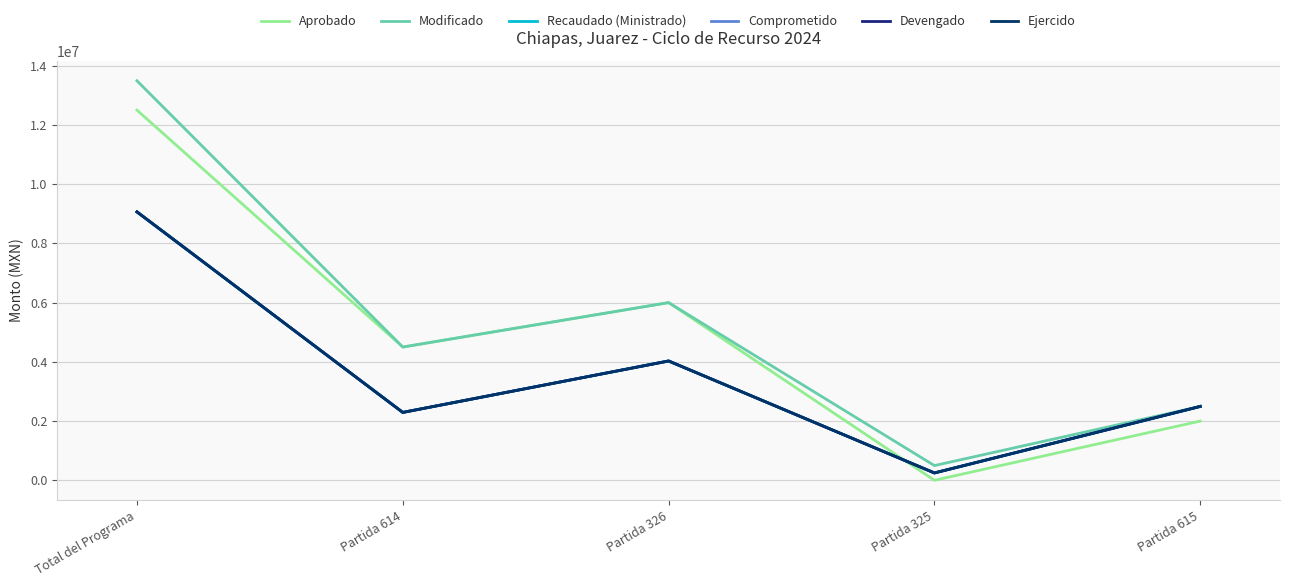

True or false: Ejercido and Recaudado (Ministrado) intersect in this chart.

False